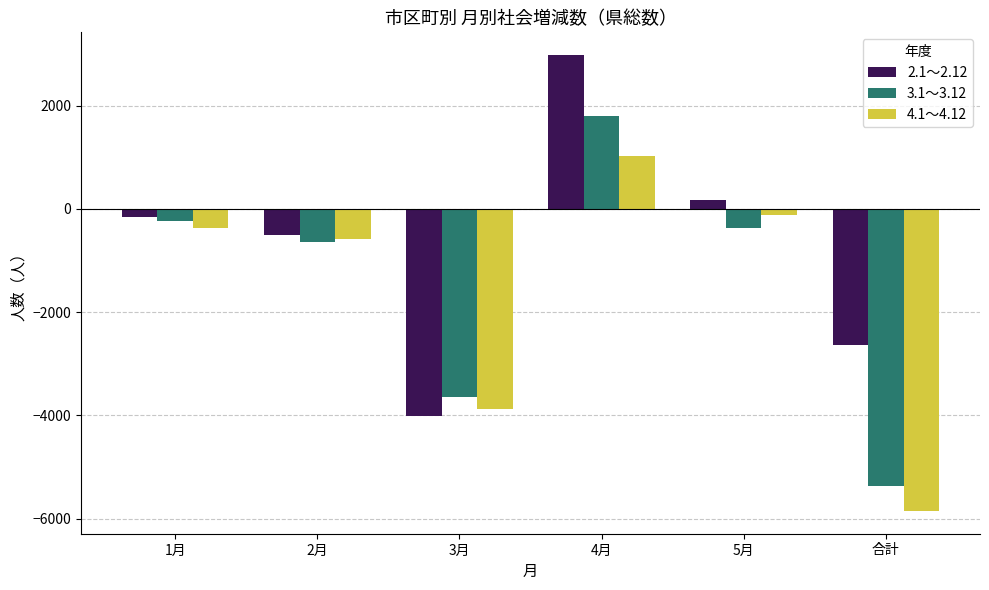

How many values in 3.1～3.12 are below zero?

5